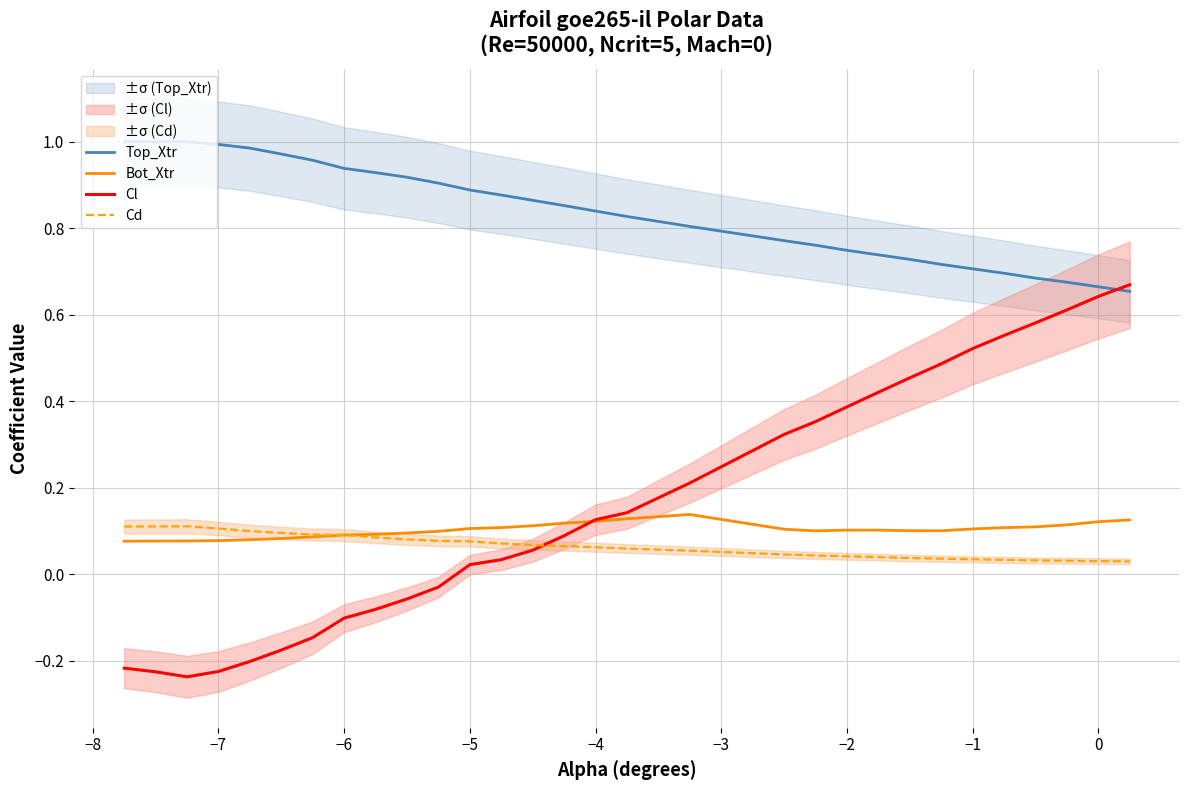

The Top_Xtr series shows 0.4 at −5. True or false?

False